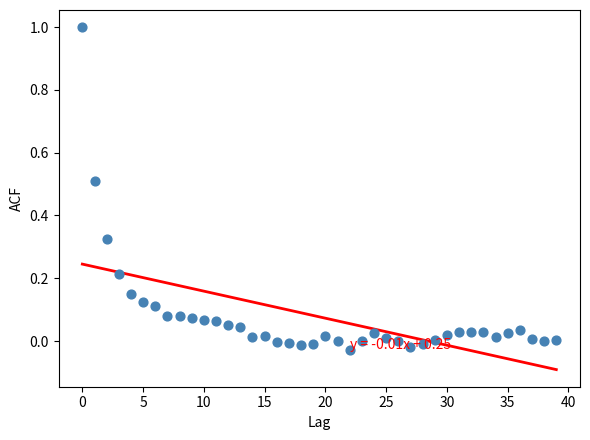

What is the range of Y values (max minus min)?

1.0